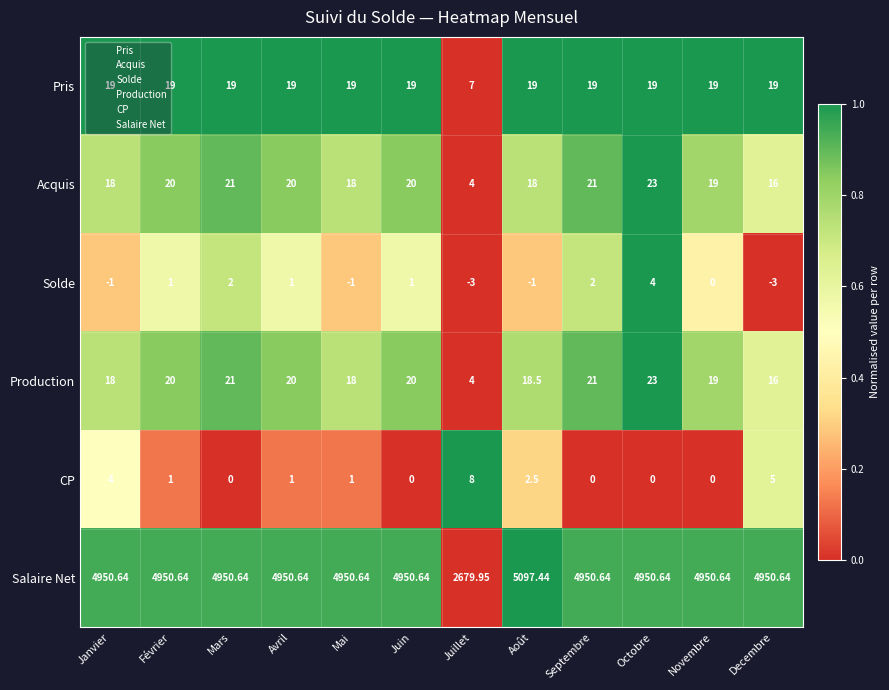

At which category is the sum across all series the highest?

Août